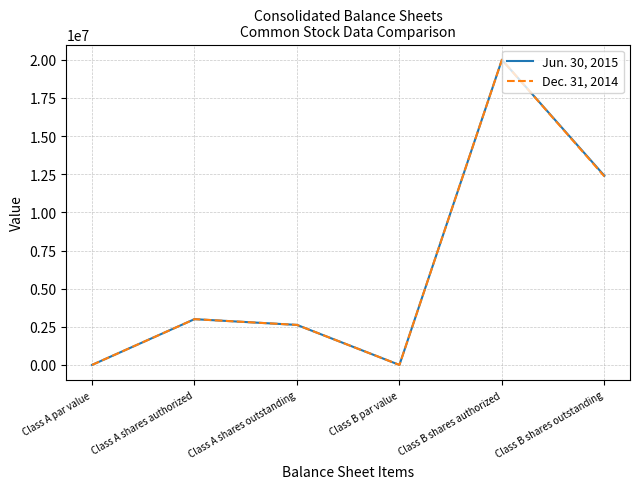

Is it true that Jun. 30, 2015 equals 5242003 at Class A shares authorized?

False